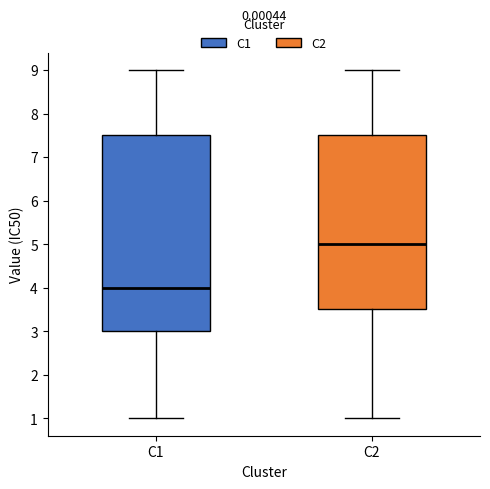

Comparing the boxes themselves (not the whiskers), which one is the tallest?

C1